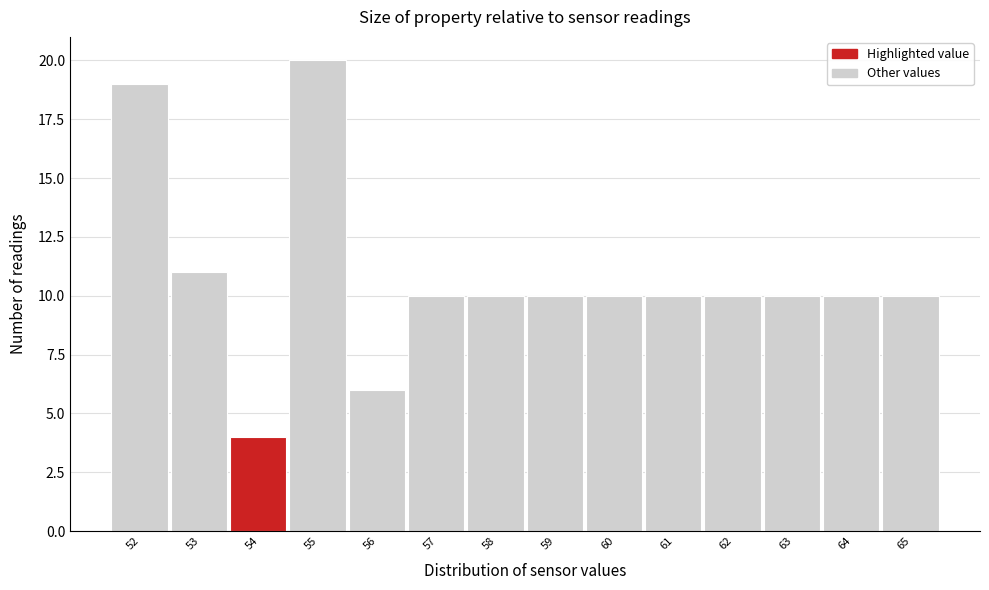

Reading left to right, transcribe all the data shown in this chart.

52=19	53=11	54=4	55=20	56=6	57=10	58=10	59=10	60=10	61=10	62=10	63=10	64=10	65=10